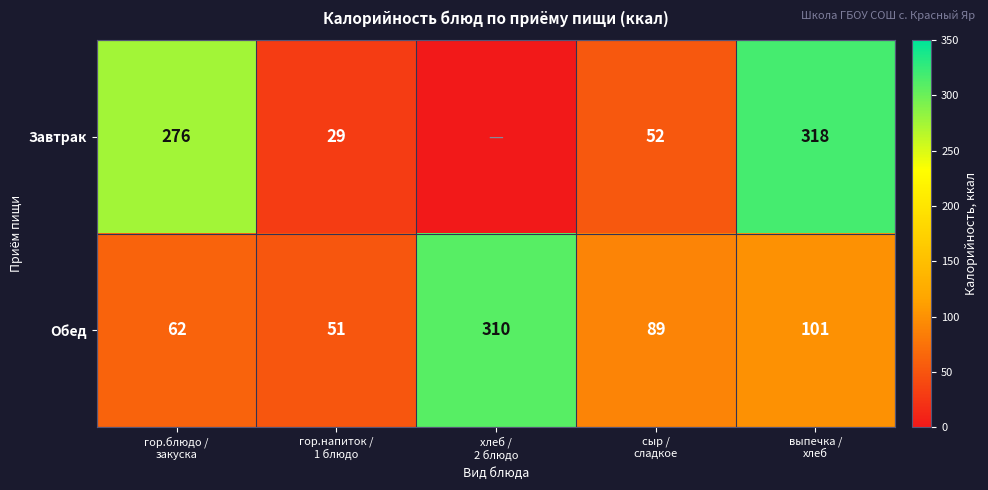

What is the difference between the highest and lowest values at хлеб /
2 блюдо?

310